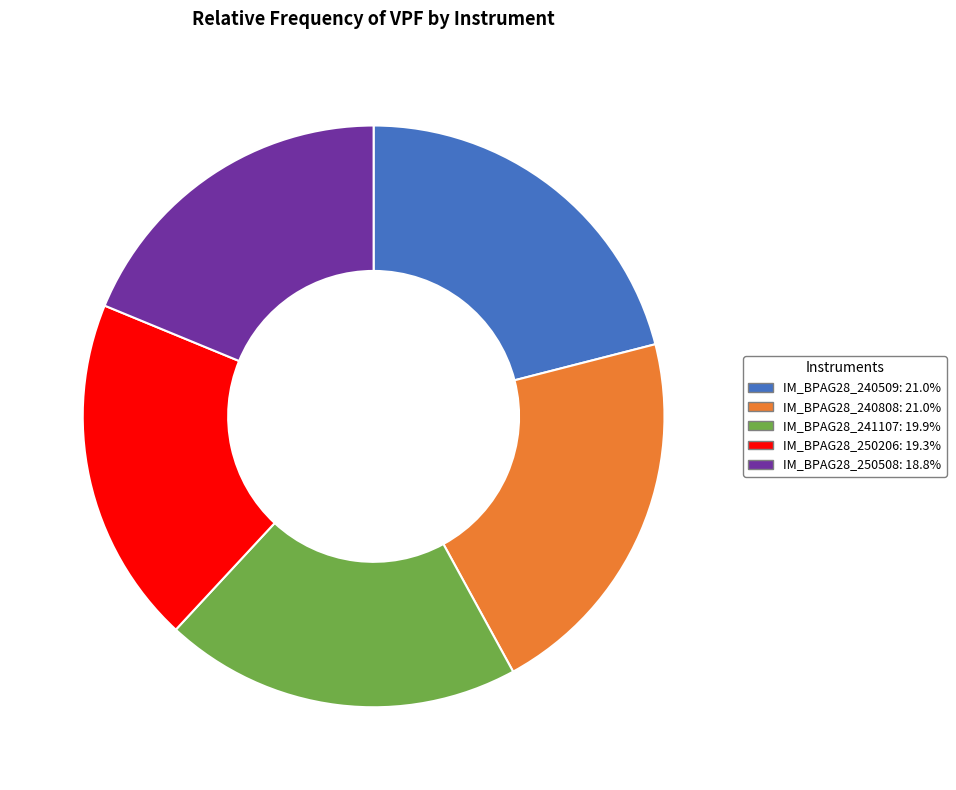

Does IM_BPAG28_240808 represent more than half of the total?

No